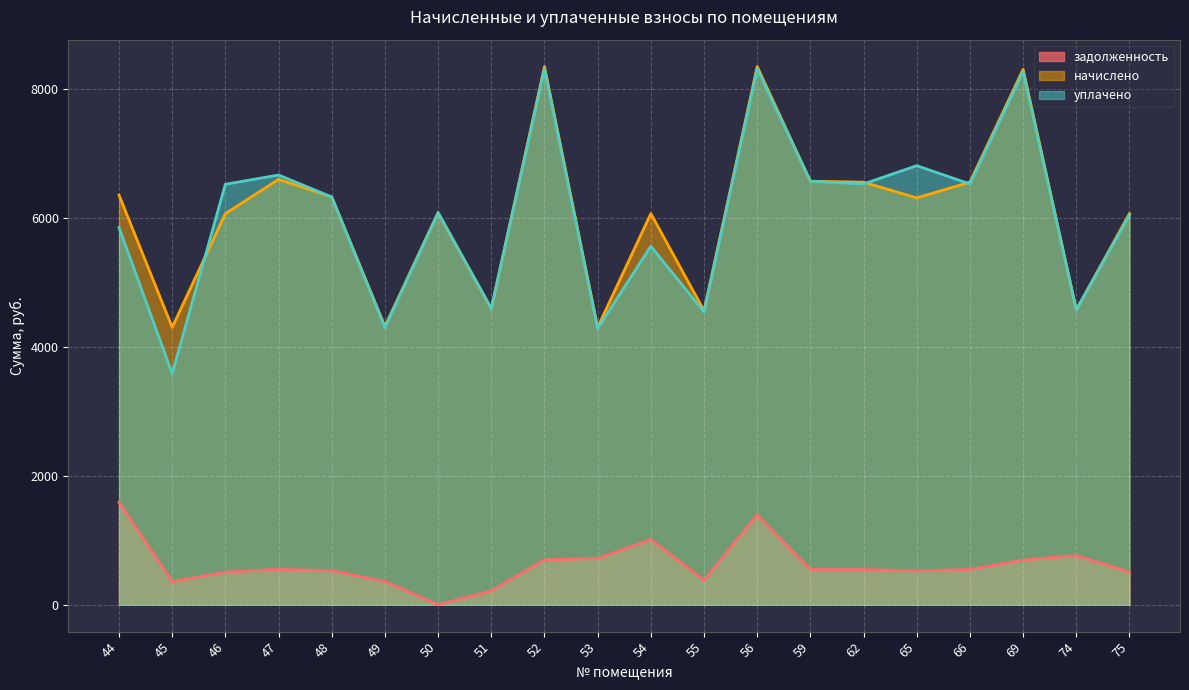

What is the average value of the начислено series?

6063.7